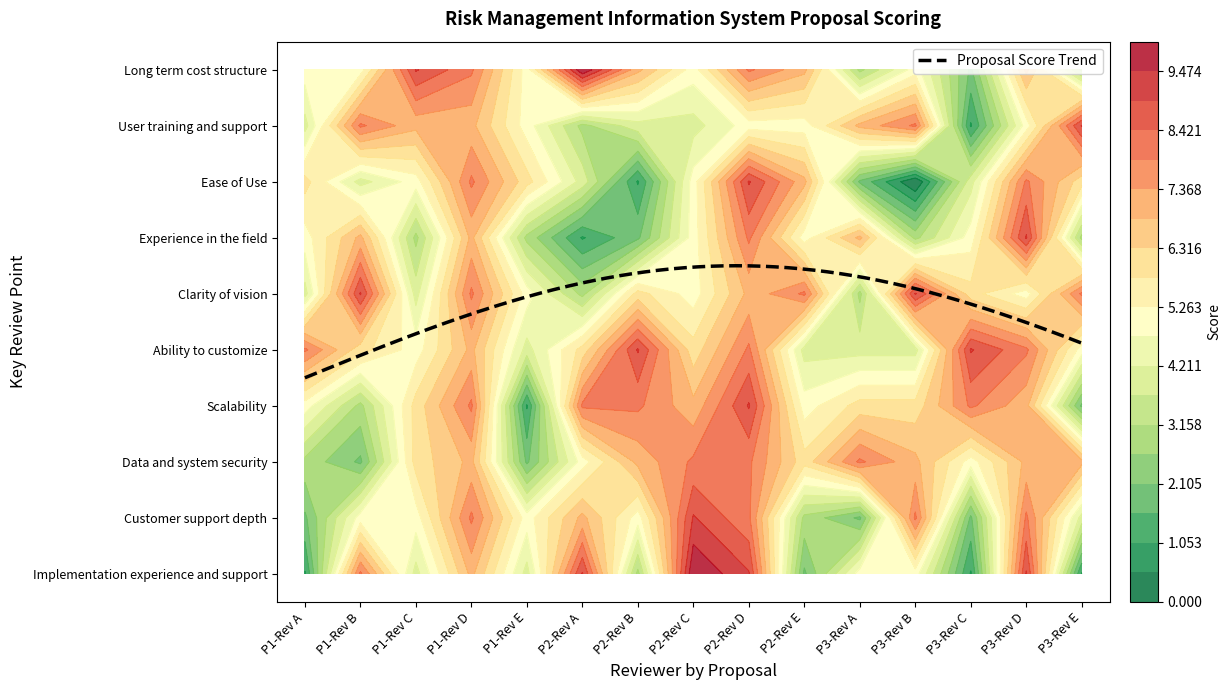

How many Data and system security values are between 5 and 7?

9